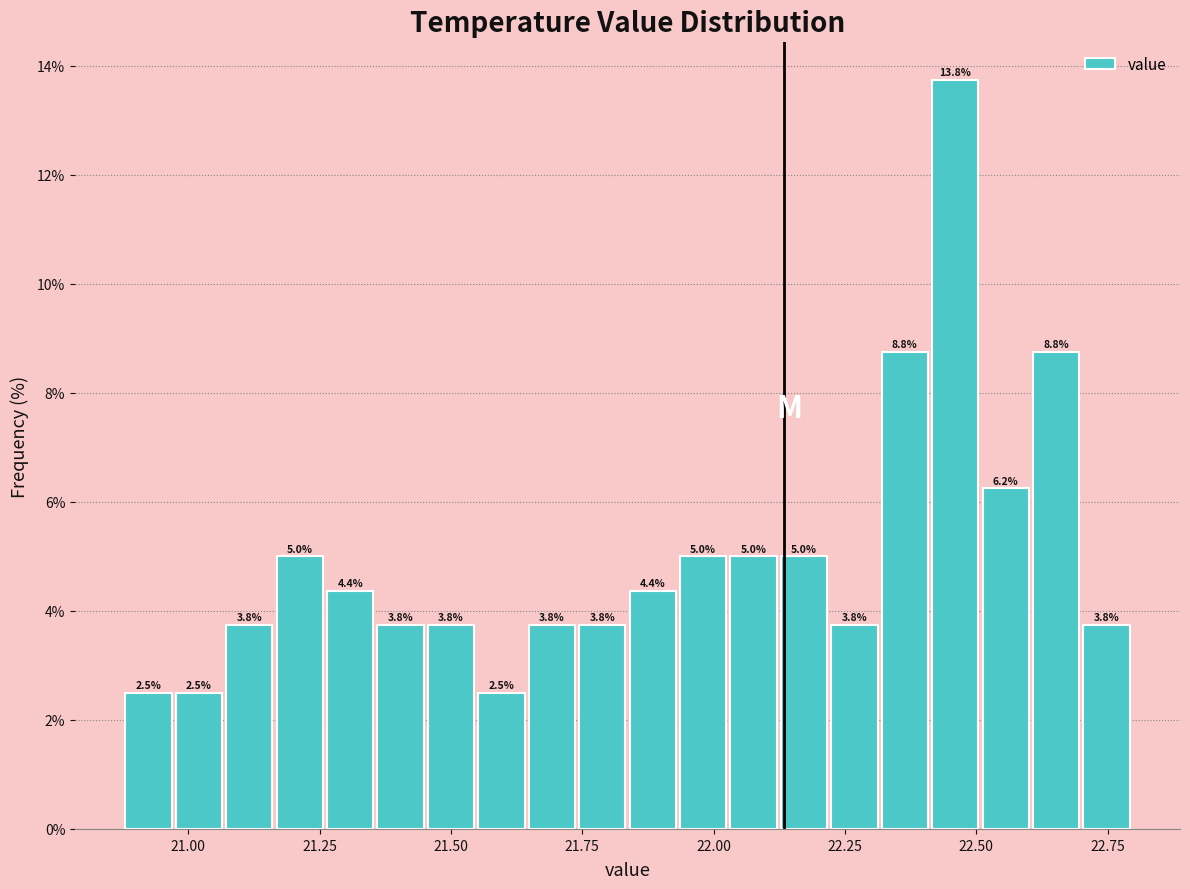

Around what value on the x-axis is the tallest bar? Give the approximate position of its centre, as read against the axis.

22.45